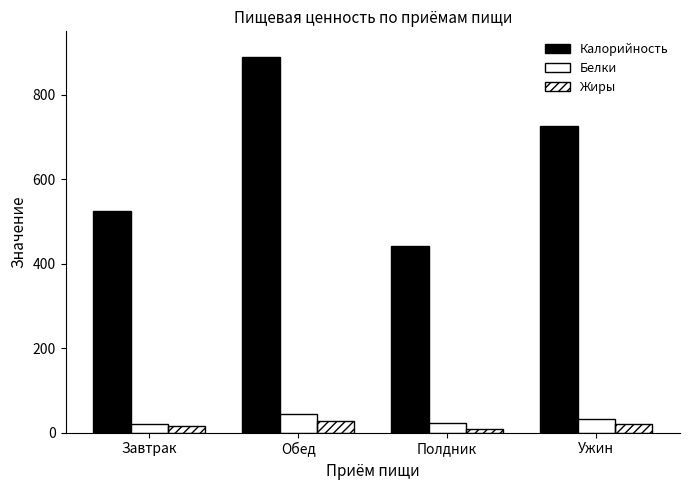

Does the chart contain any negative values?

No